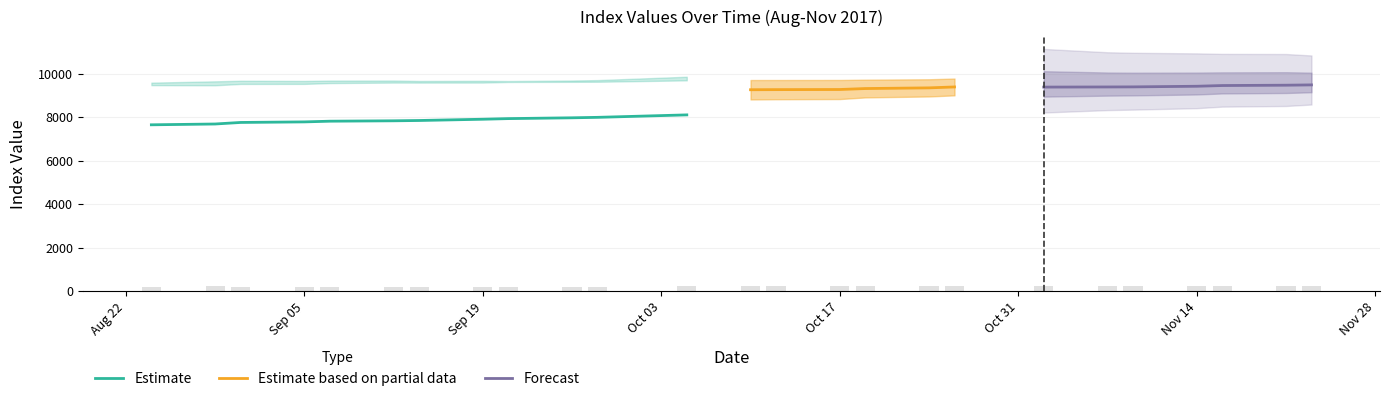

What is the minimum value for Estimate?

7648